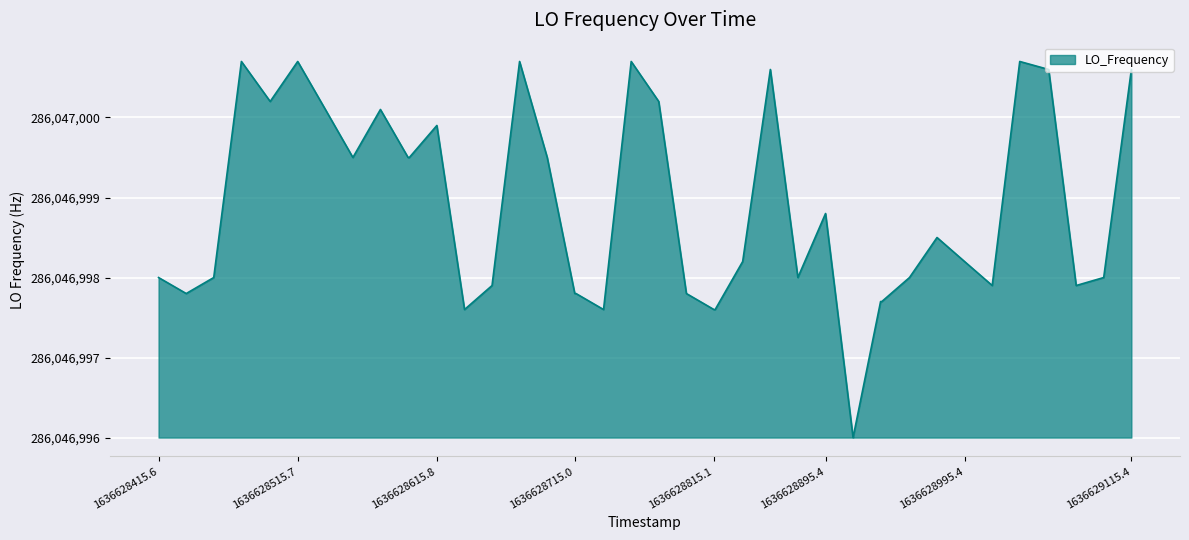

Is this an area chart (filled region under the line)?

Yes